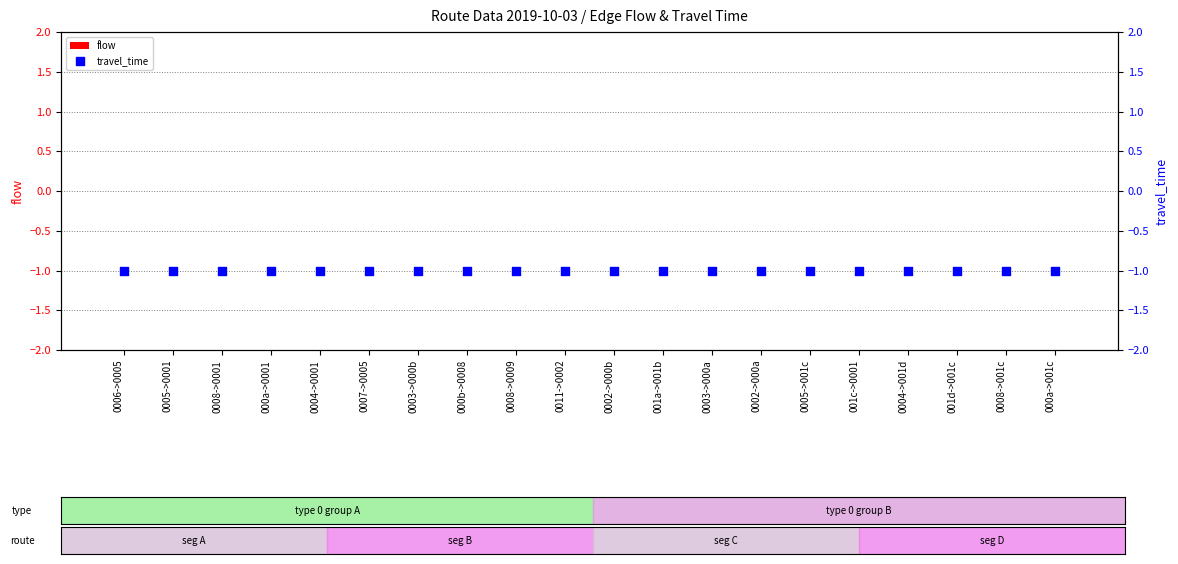

At which category is the sum across all series the highest?

0006->0005